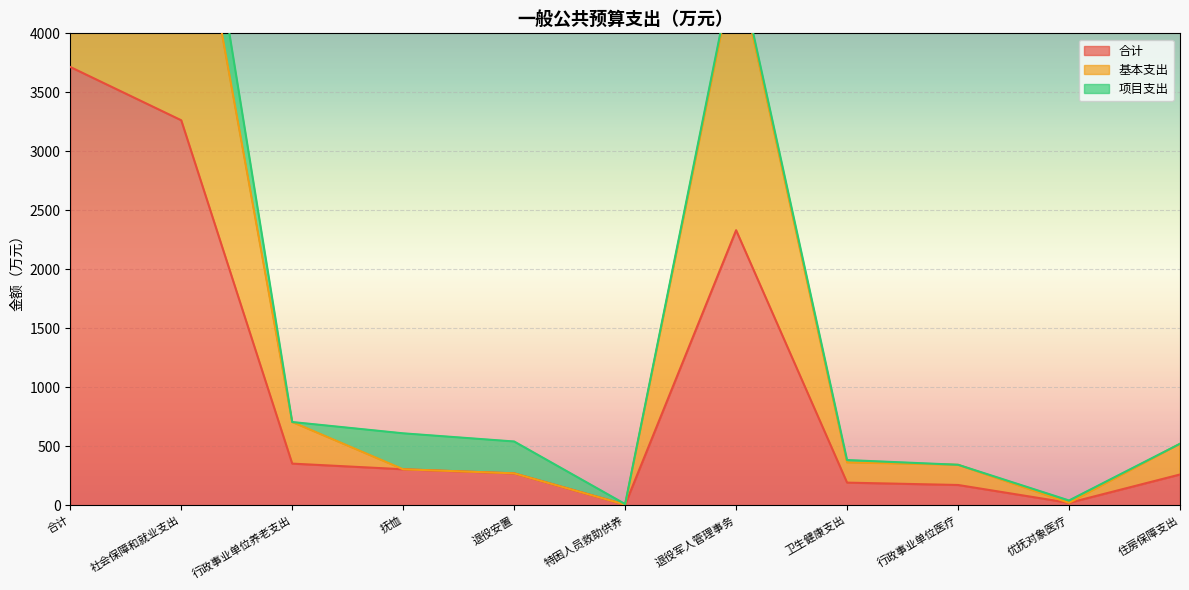

What is the sum of all 合计 values?

10883.8